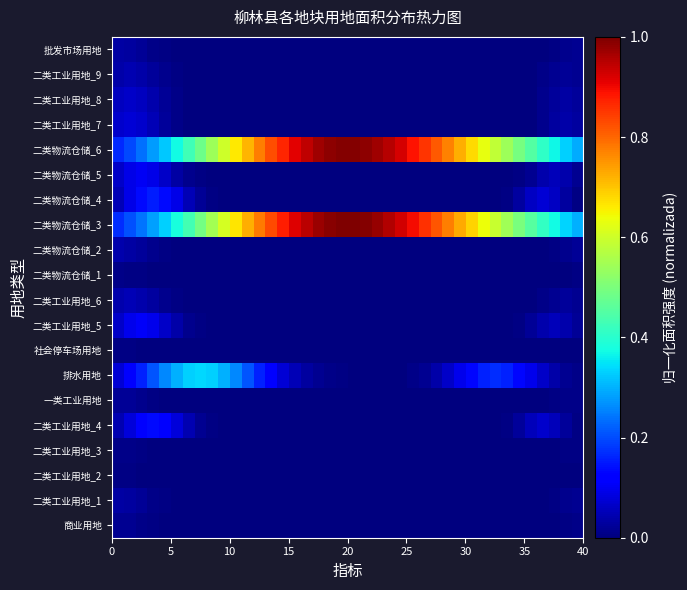

At how many categories does at least one series exceed 0?

40